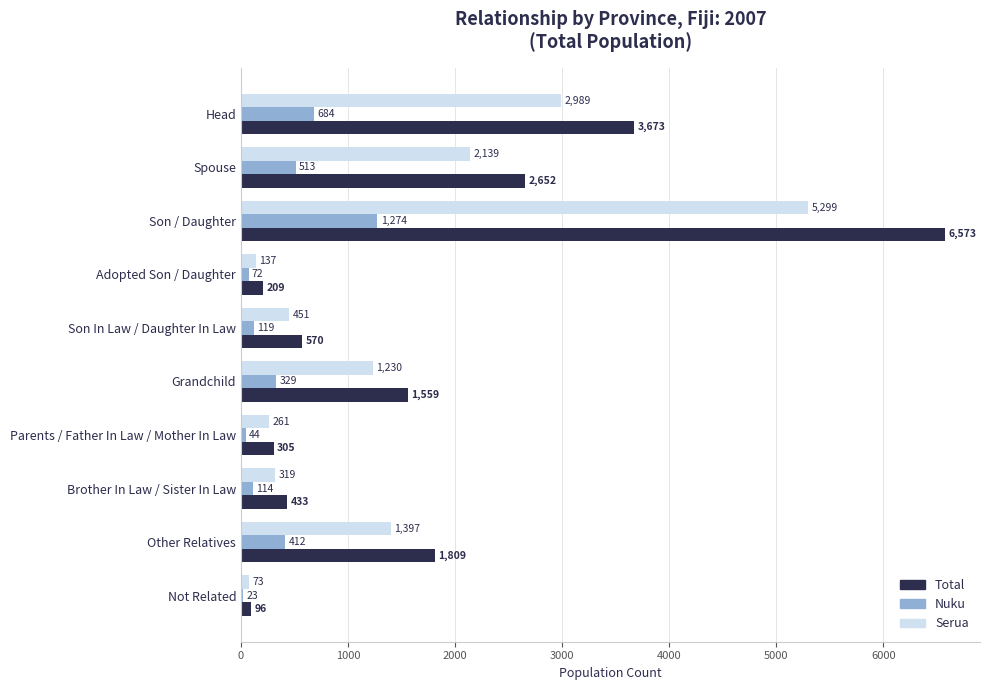

What is the approximate value of Total at Not Related, to the nearest 50?

100